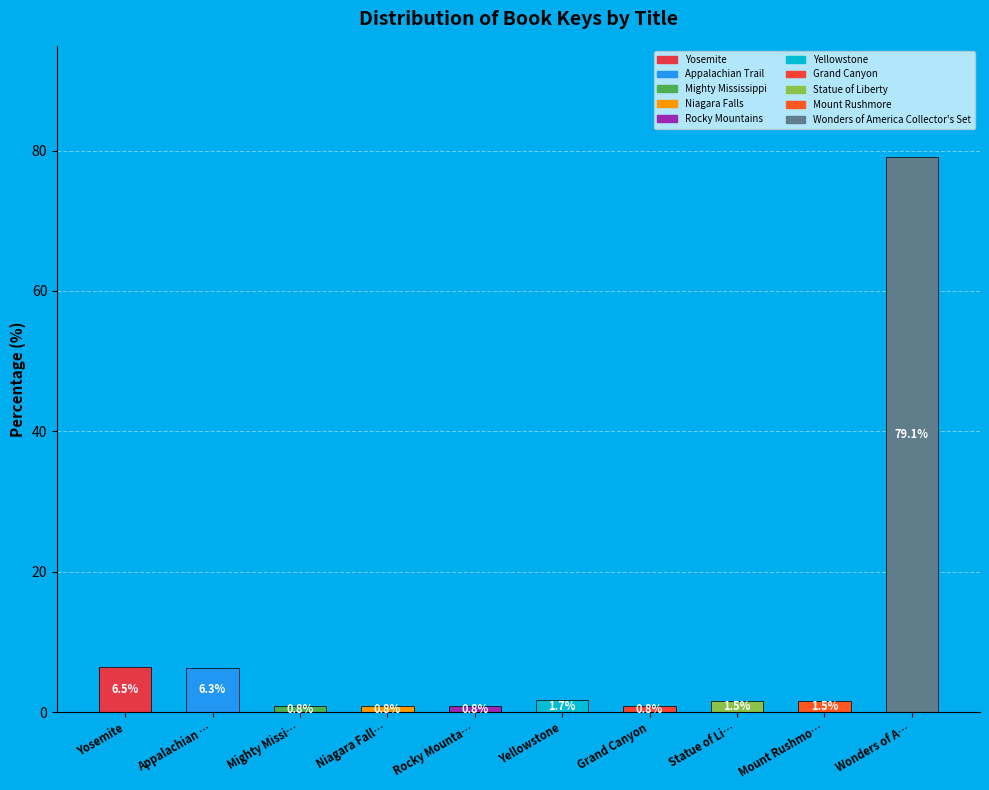

How many data points are above 1?

6